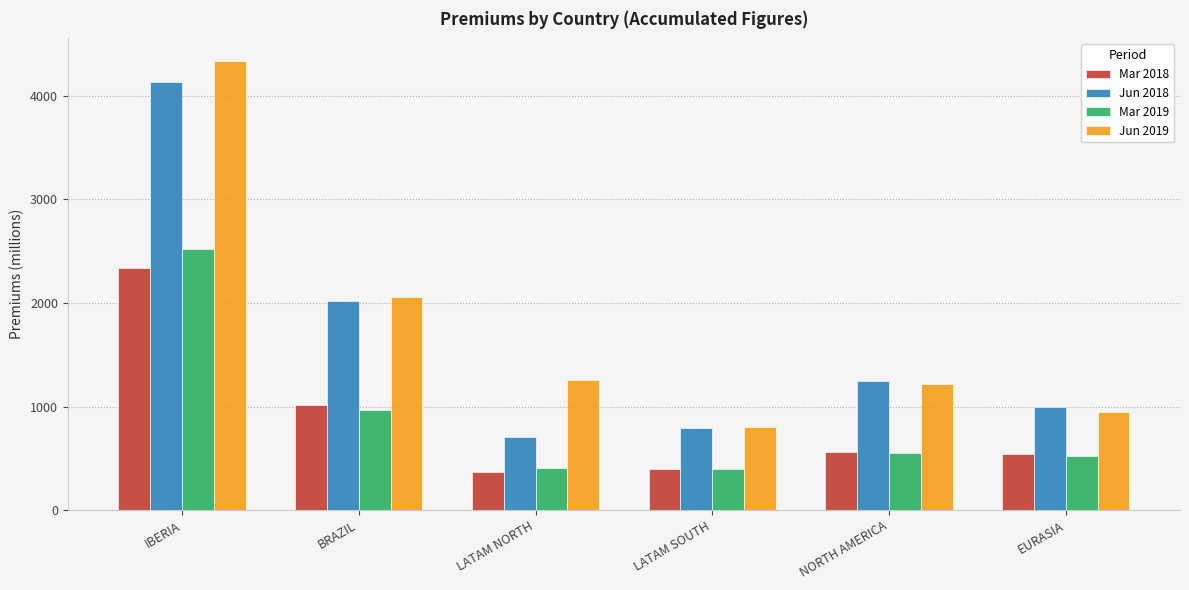

Is the value of Jun 2018 at LATAM SOUTH greater than the value of Jun 2019 at EURASIA?

No